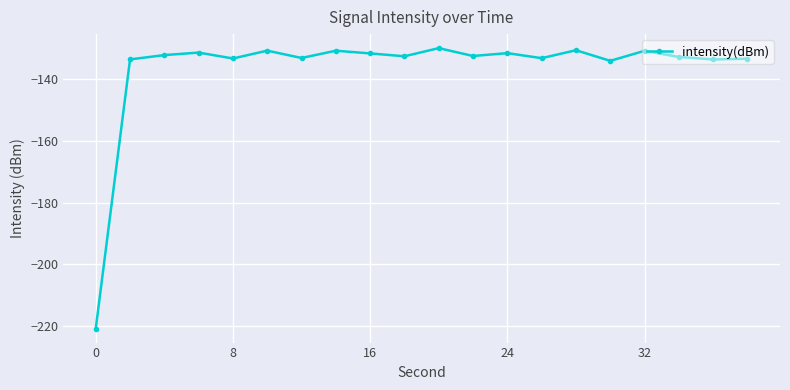

What is the maximum value shown in the chart?

-129.9